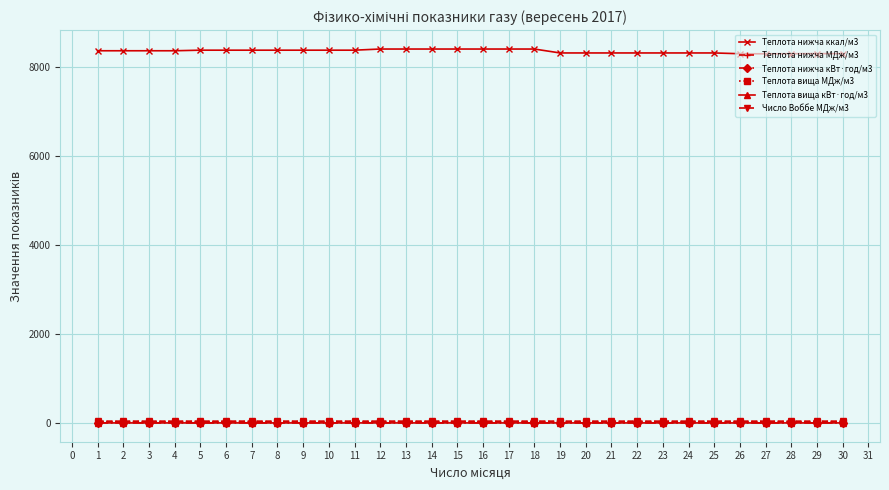

Count the Теплота нижча кВт·год/м3 values in the range 9 to 10.

30